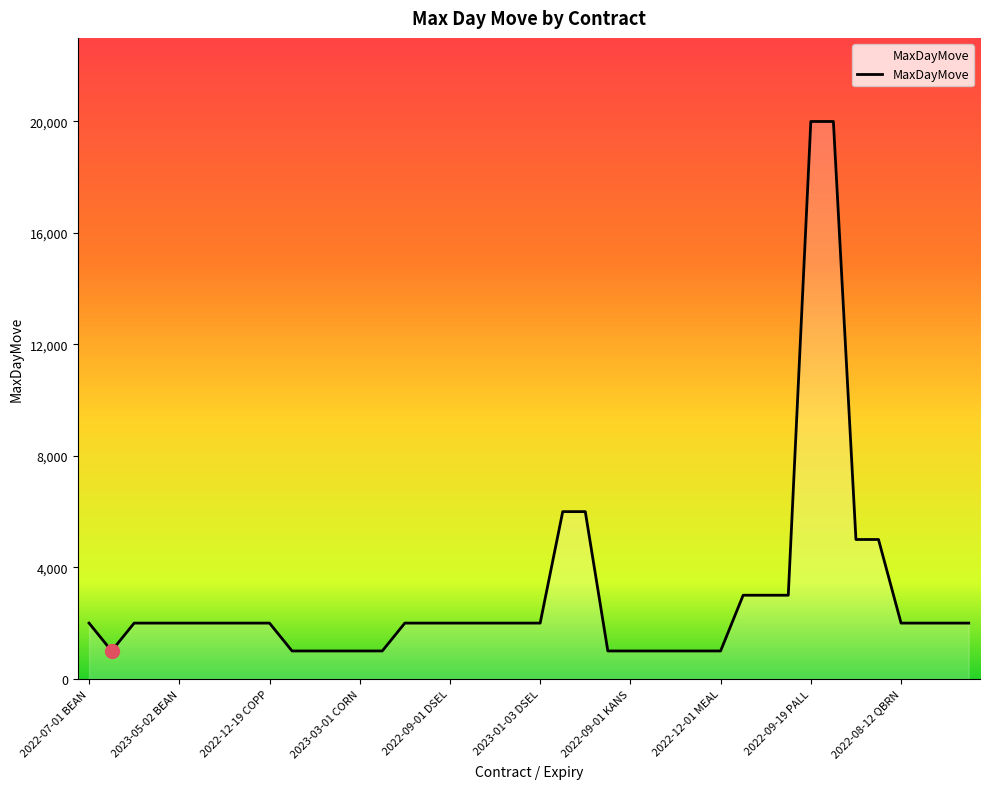

What is the minimum value shown in the chart?

1000